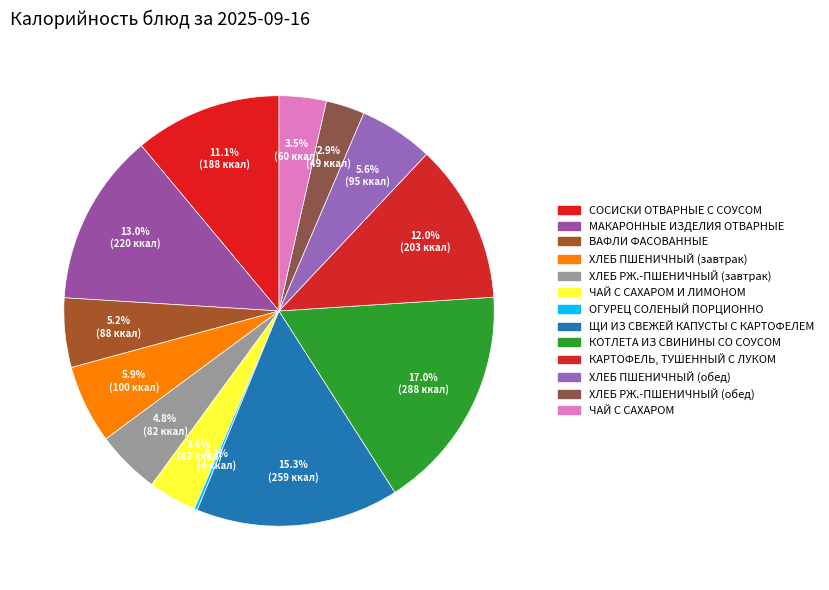

Rank the categories by value from lowest to highest.

ОГУРЕЦ СОЛЕНЫЙ ПОРЦИОННО, ХЛЕБ РЖ.-ПШЕНИЧНЫЙ (обед), ЧАЙ С САХАРОМ, ЧАЙ С САХАРОМ И ЛИМОНОМ, ХЛЕБ РЖ.-ПШЕНИЧНЫЙ (завтрак), ВАФЛИ ФАСОВАННЫЕ, ХЛЕБ ПШЕНИЧНЫЙ (обед), ХЛЕБ ПШЕНИЧНЫЙ (завтрак), СОСИСКИ ОТВАРНЫЕ С СОУСОМ, КАРТОФЕЛЬ, ТУШЕННЫЙ С ЛУКОМ, МАКАРОННЫЕ ИЗДЕЛИЯ ОТВАРНЫЕ, ЩИ ИЗ СВЕЖЕЙ КАПУСТЫ С КАРТОФЕЛЕМ, КОТЛЕТА ИЗ СВИНИНЫ СО СОУСОМ